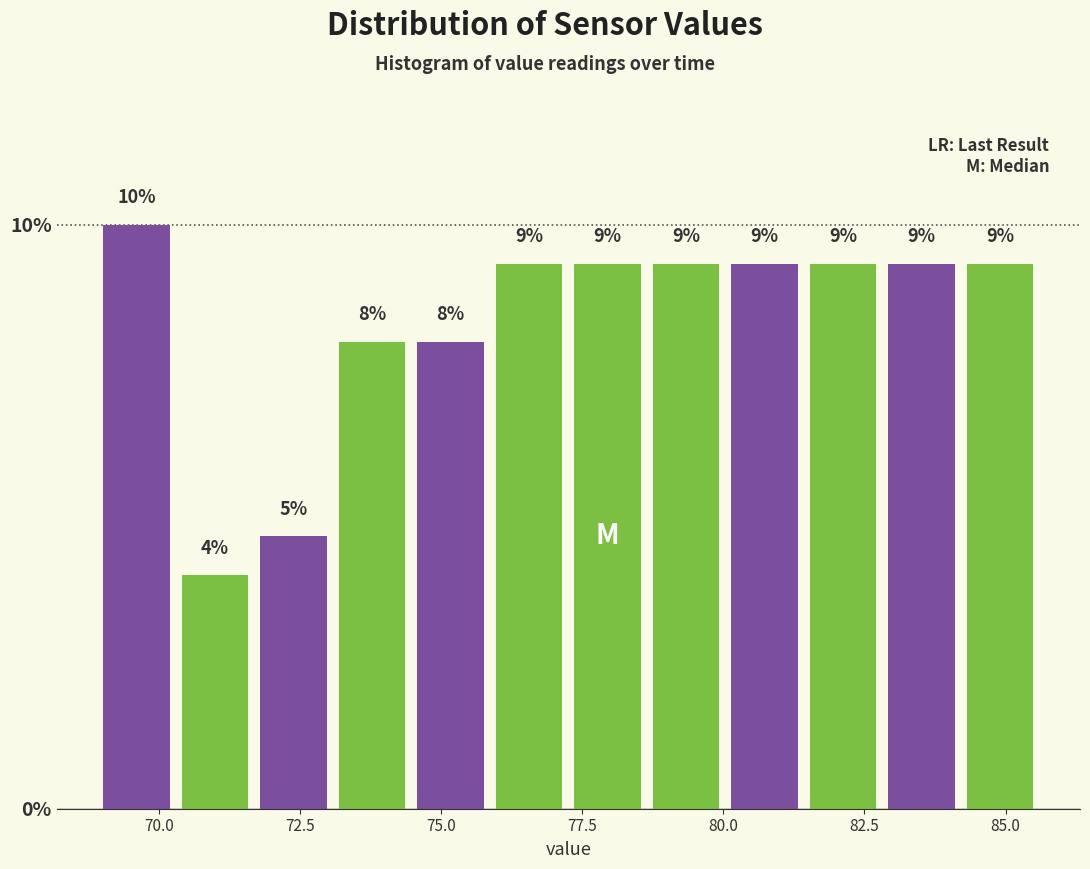

Read against the x-axis, roughly where is the centre of the tallest bar?

69.5